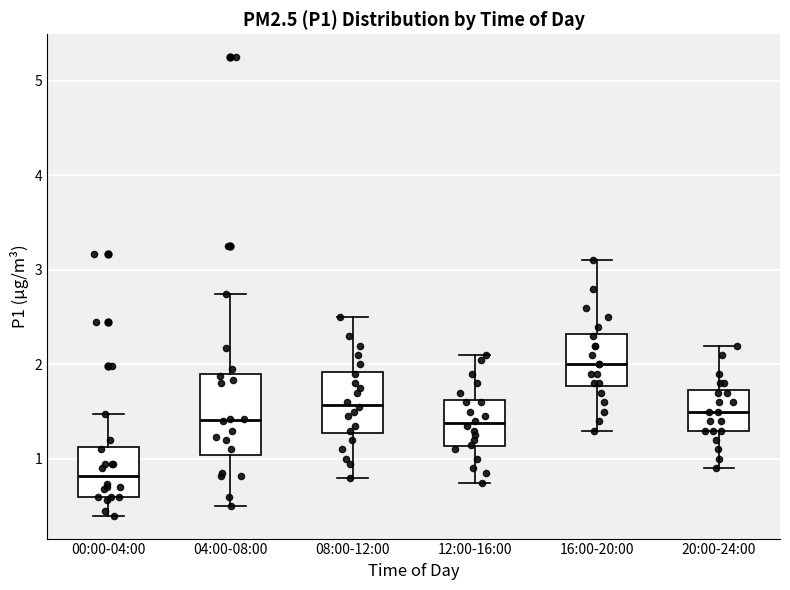

Which box is the tallest, from its lower edge to its upper edge?

04:00-08:00